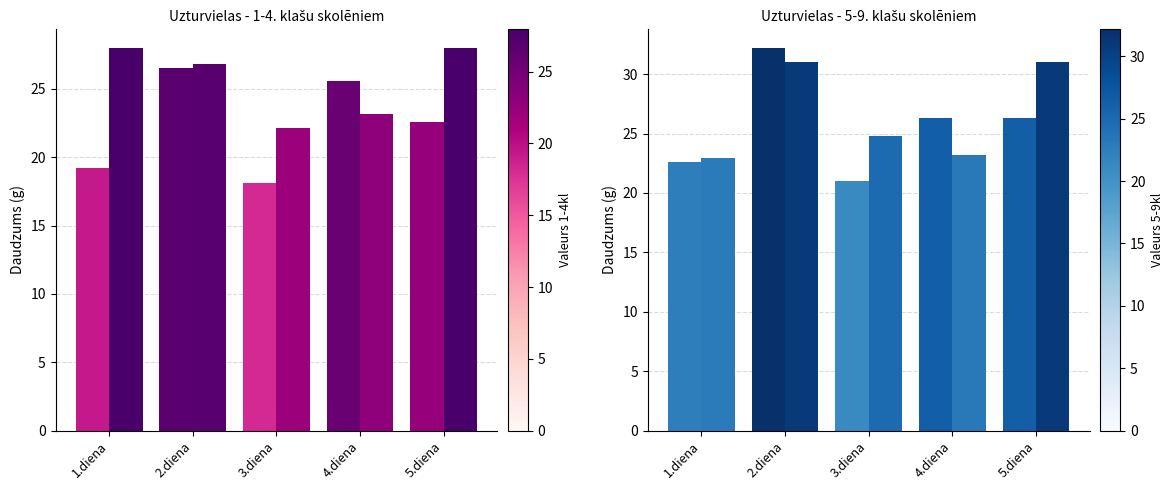

What is the maximum value for Olb.v 5-9kl?

32.2